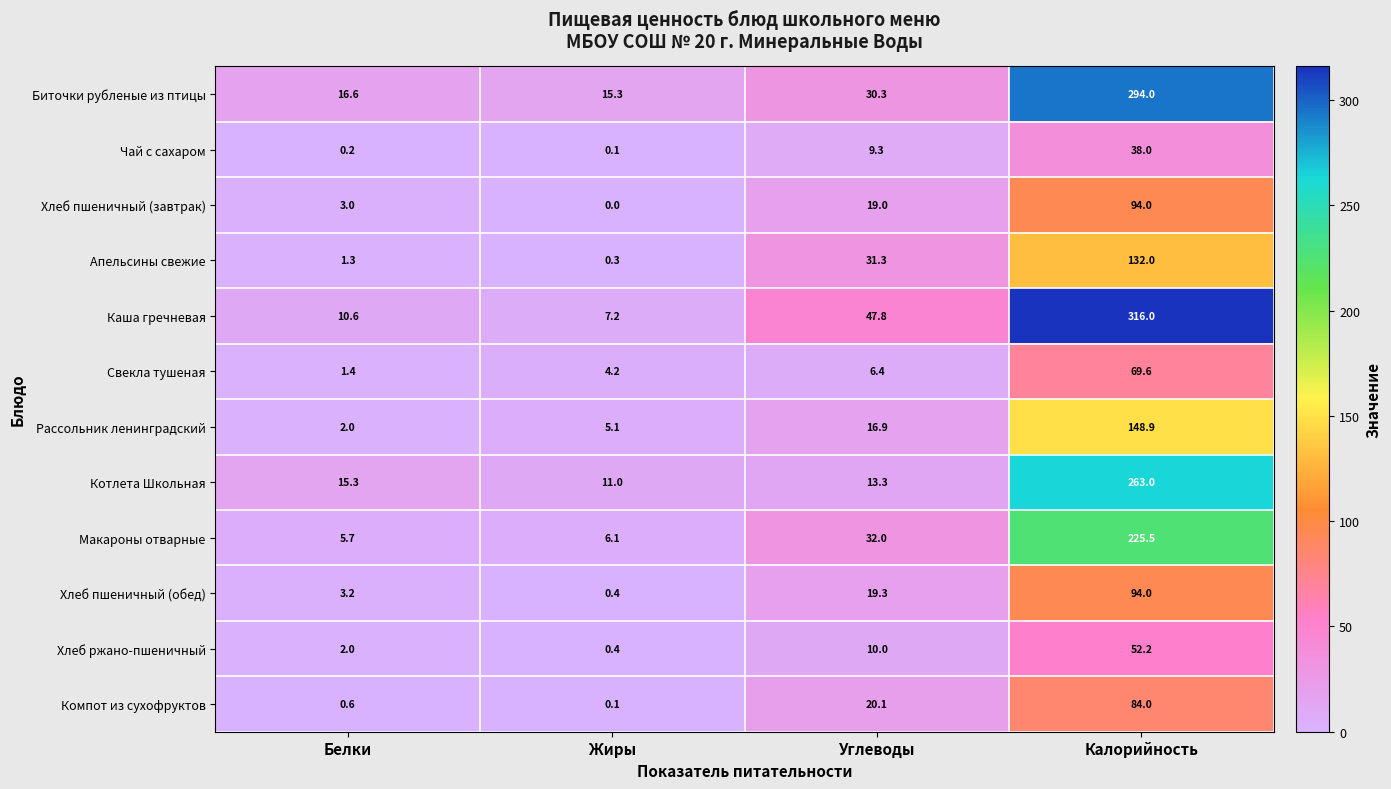

Is it true that Котлета Школьная equals 6.7 at Жиры?

False